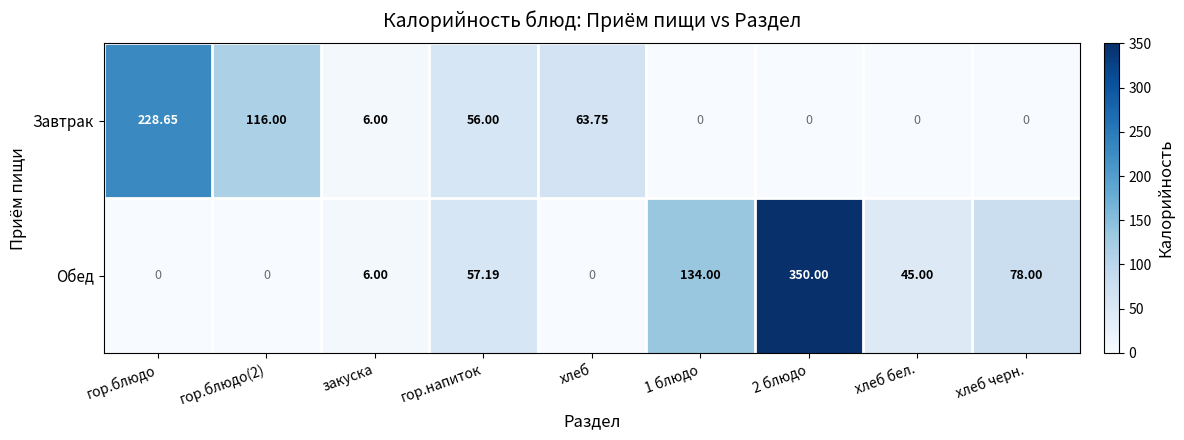

Which series has the largest range (max minus min)?

Обед